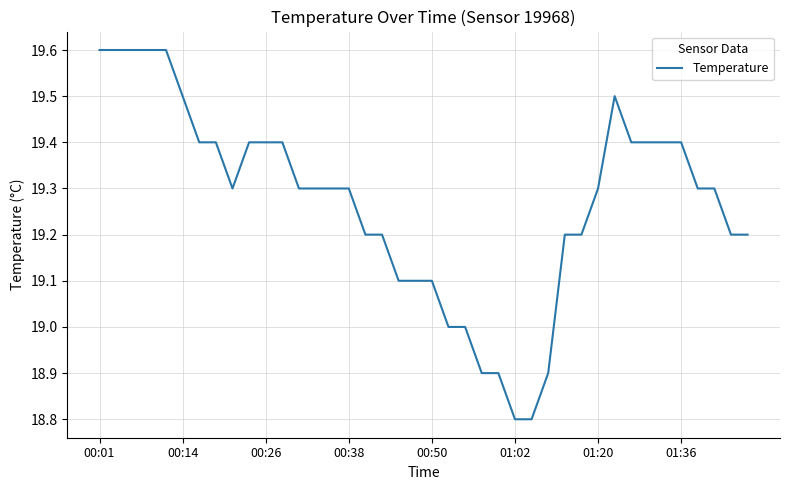

What is the smallest value displayed?

18.8